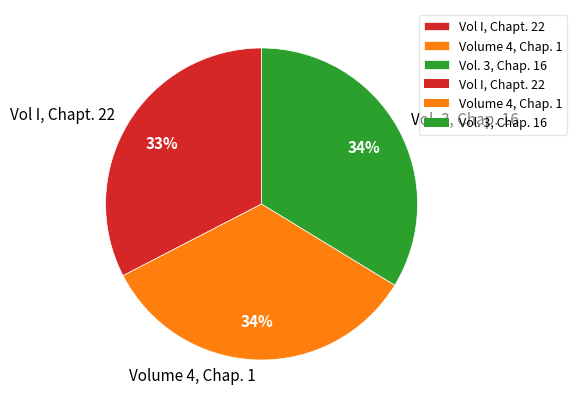

To the nearest percent, what is the difference between the largest and smallest slice percentages?

1%